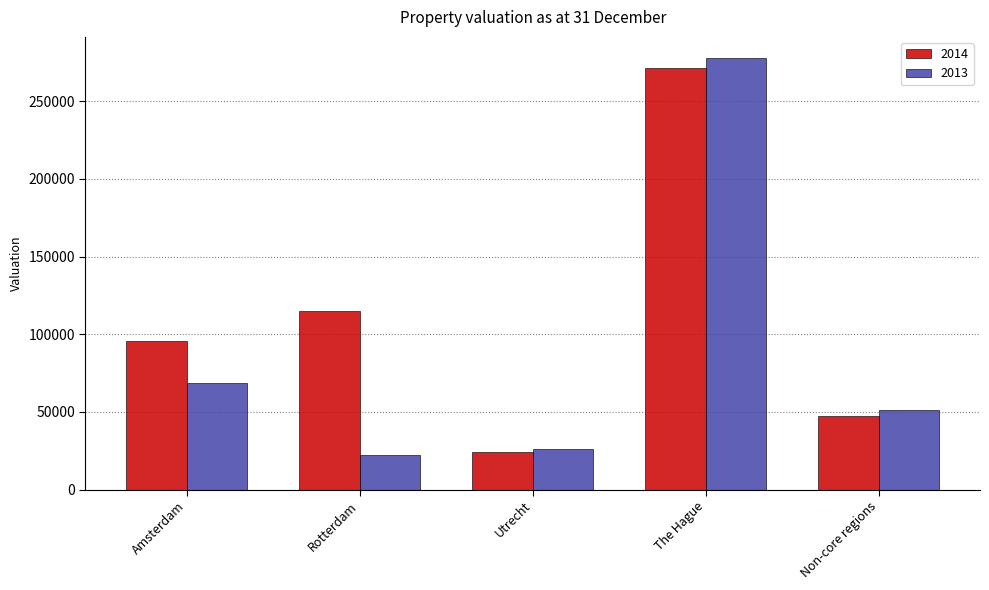

What is the sum of the 2014 values at Non-core regions and Rotterdam?

162007.0